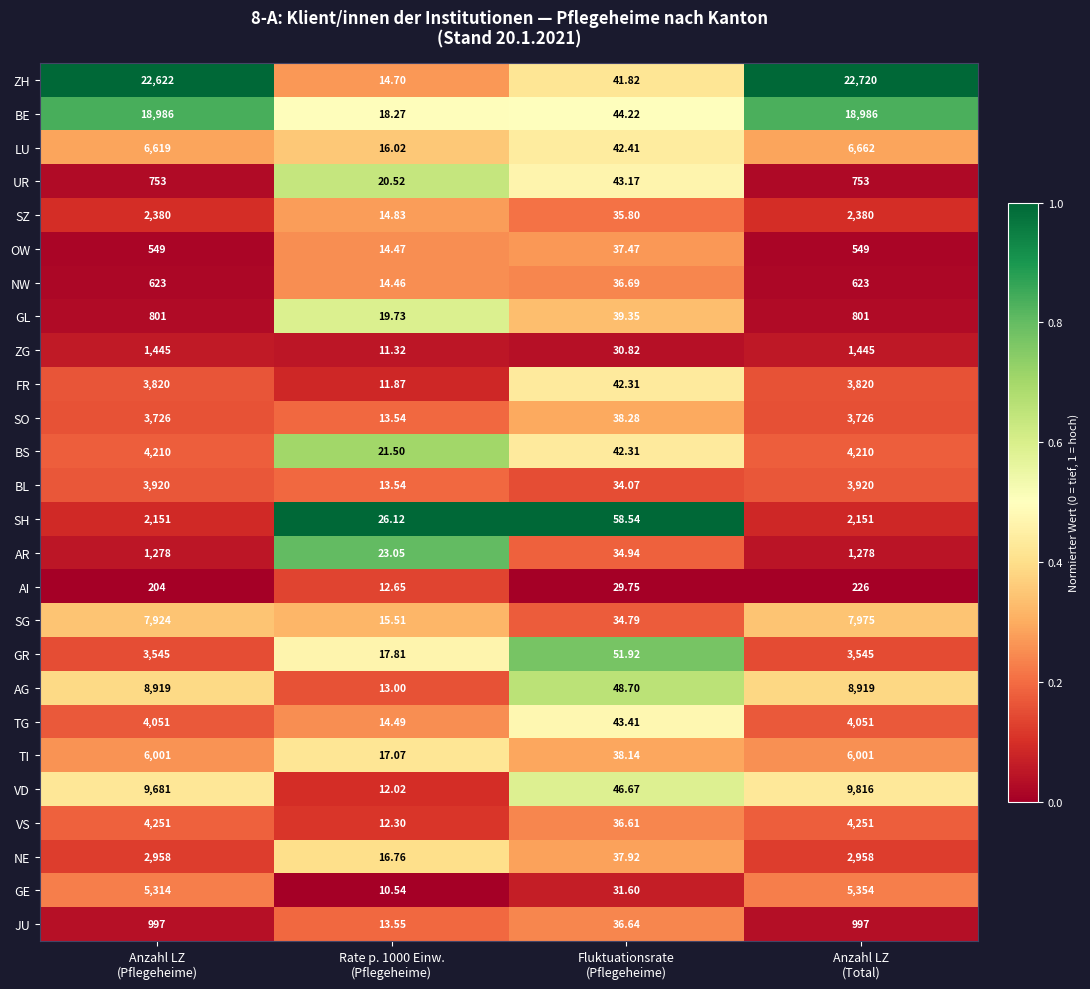

Which series has the largest total across all categories?

ZH